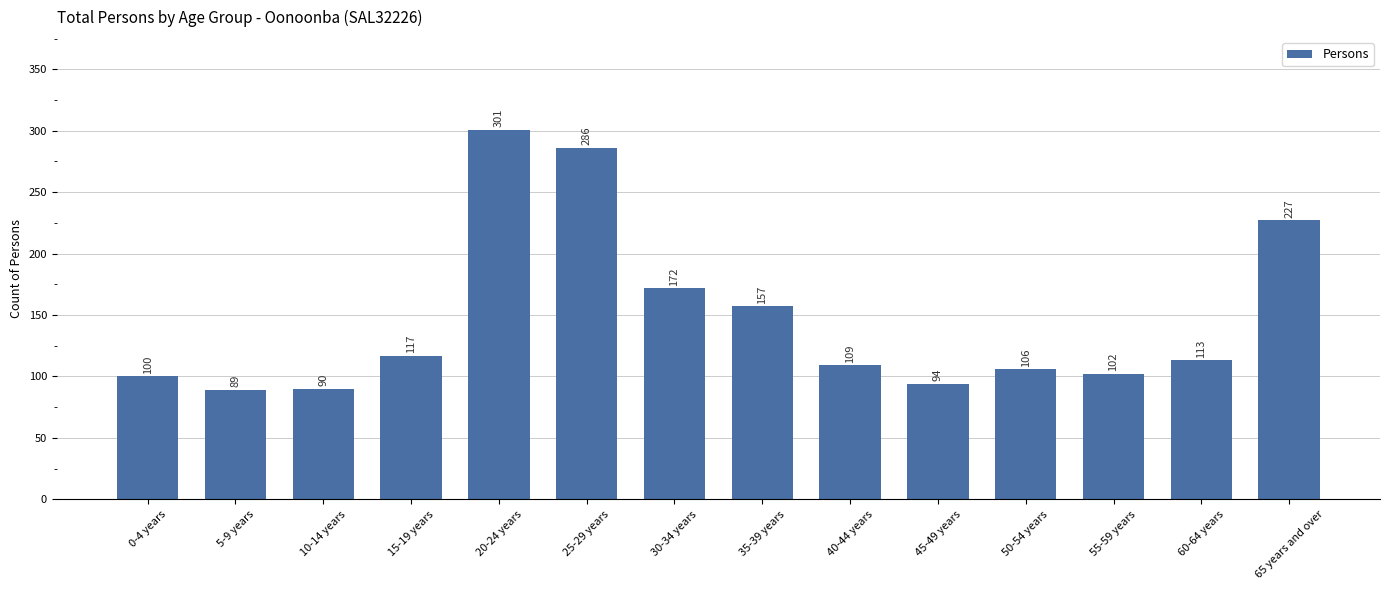

Reading left to right, what are all the values shown in this chart?

100	89	90	117	301	286	172	157	109	94	106	102	113	227